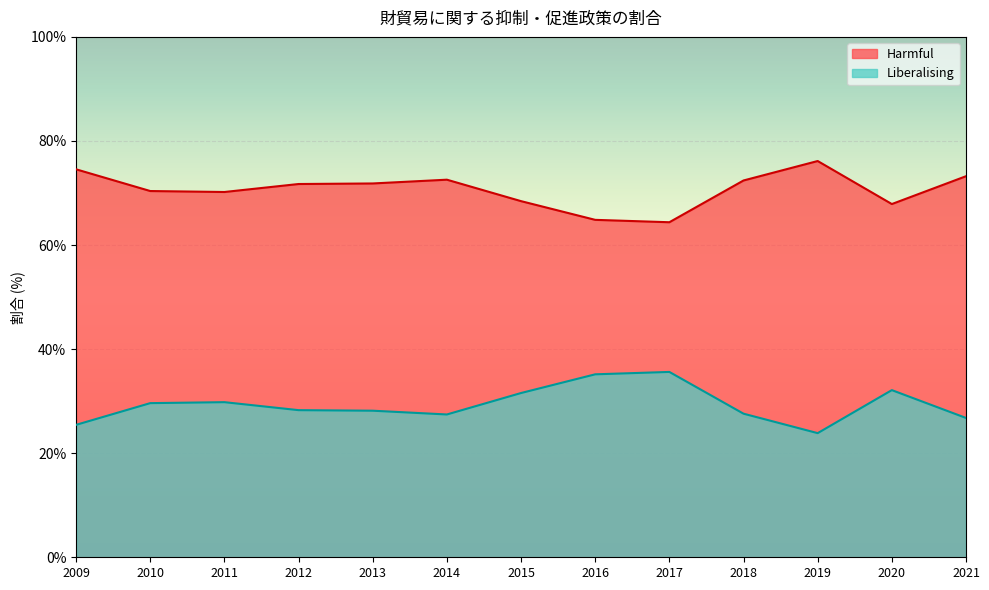

What is the minimum value for Liberalising?

23.9